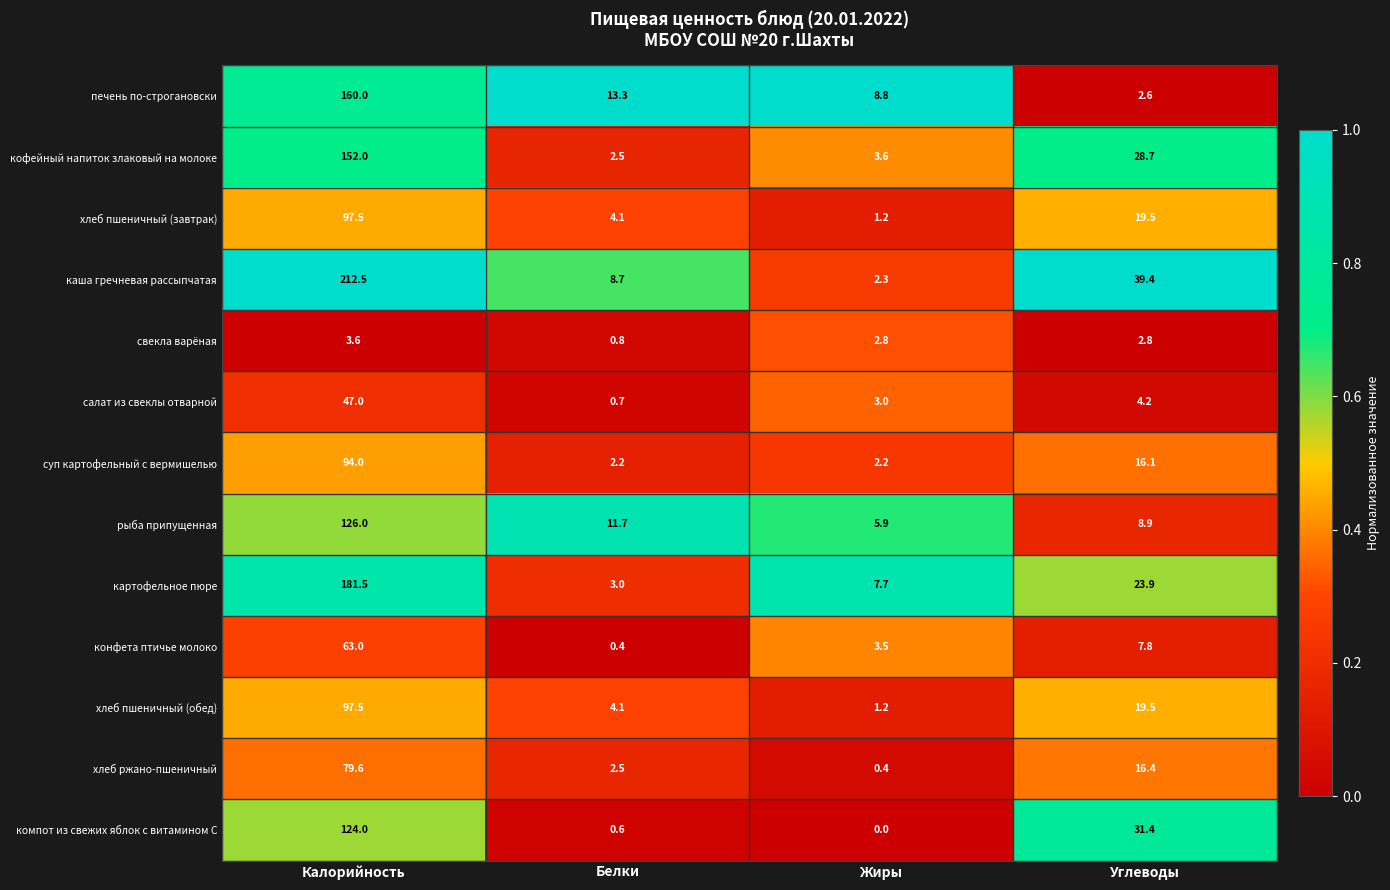

The рыба припущенная series shows 11.7 at Белки. True or false?

True